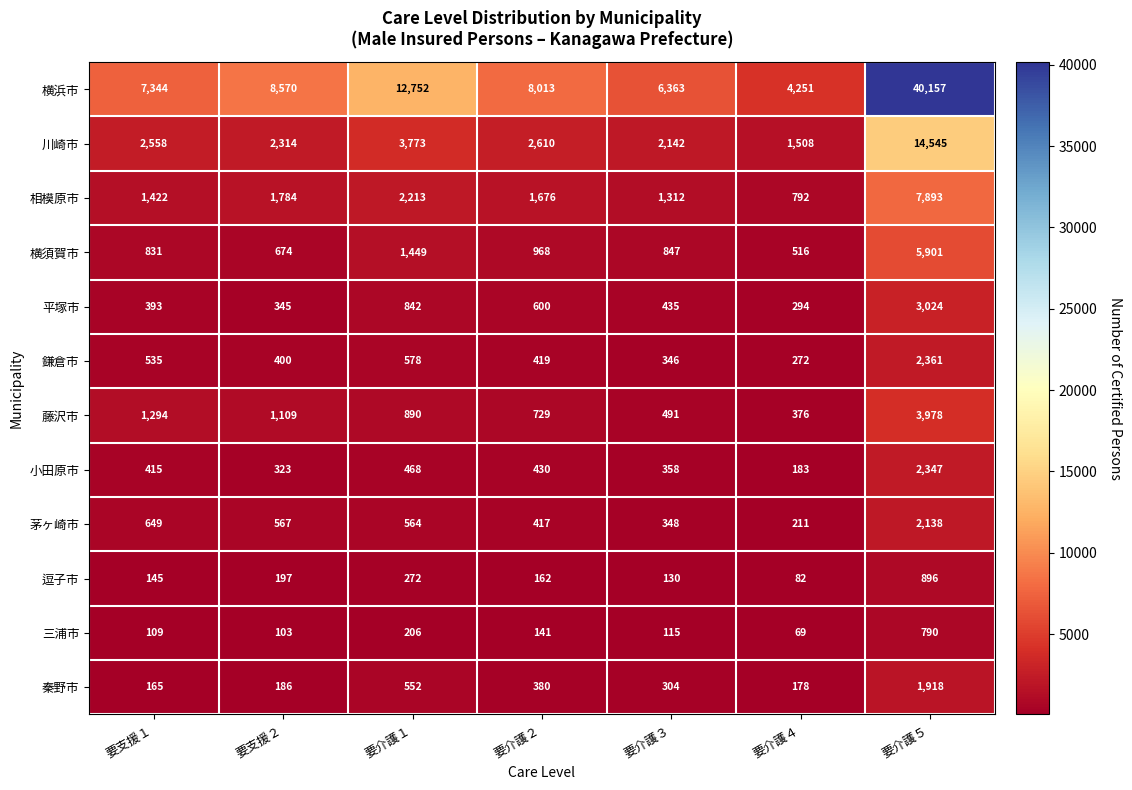

Which series has the largest total across all categories?

横浜市